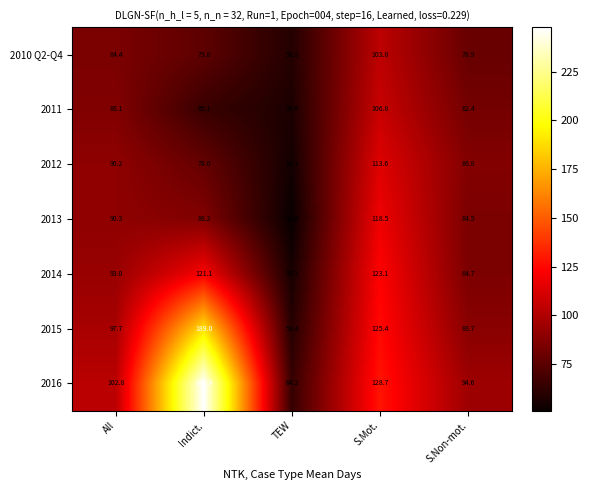

What is the sum of the 2016 values at Indict. and All?

350.7